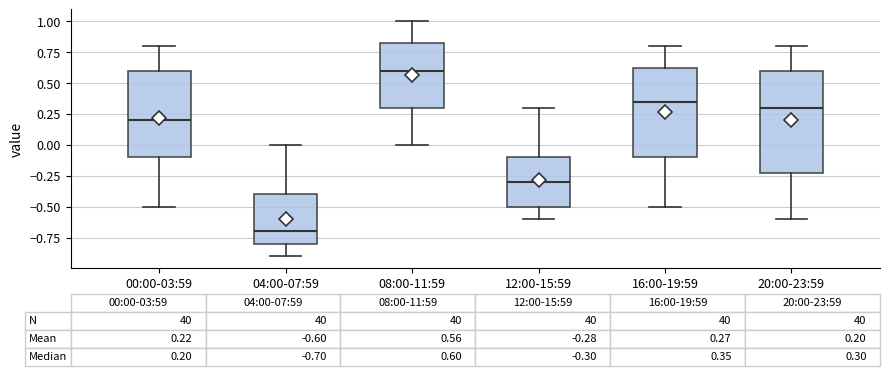

Comparing the boxes themselves (not the whiskers), which one is the tallest?

20:00-23:59